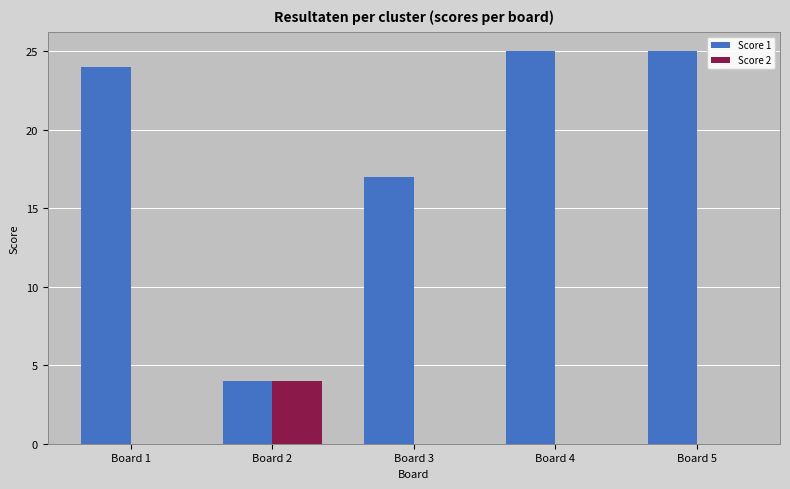

Between Board 2 and Board 3, which series saw the biggest shift?

Score 1